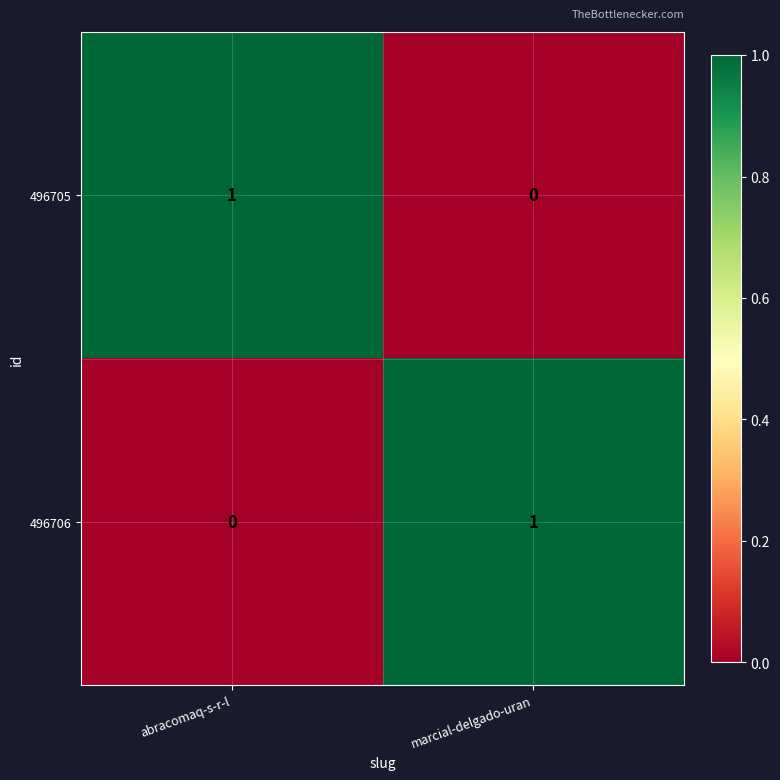

At which label does 496706 reach its minimum?

abracomaq-s-r-l